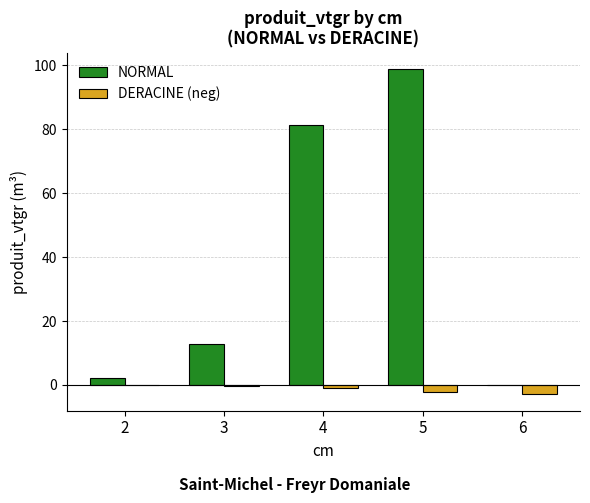

What is the sum of all DERACINE (neg) values?

-6.2